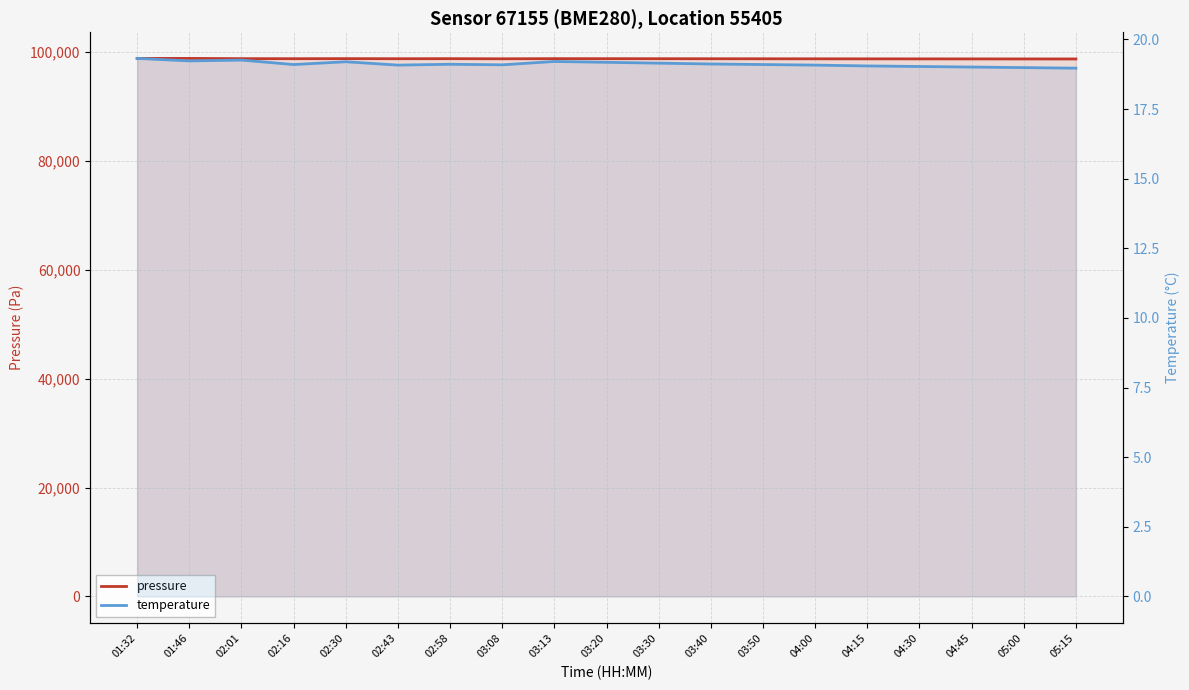

True or false: pressure and temperature intersect in this chart.

False